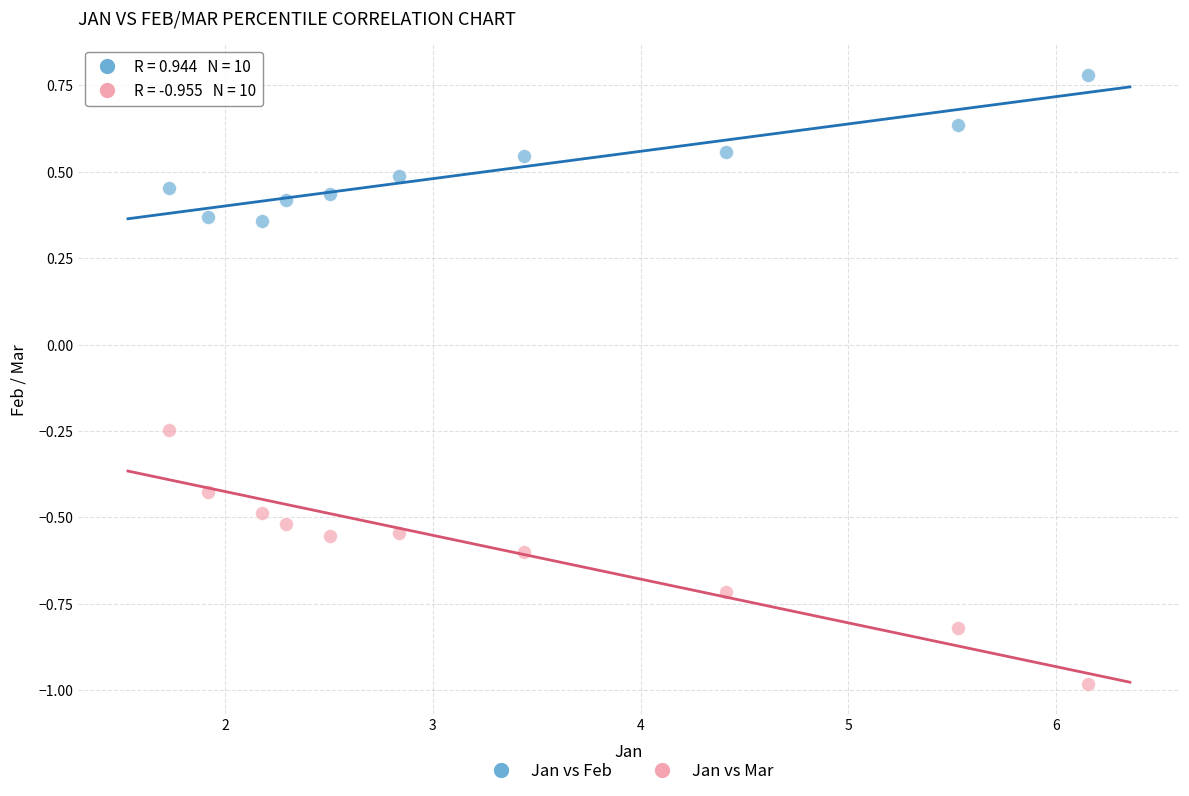

Across all data points, what is the range of X values (max minus min)?

4.4